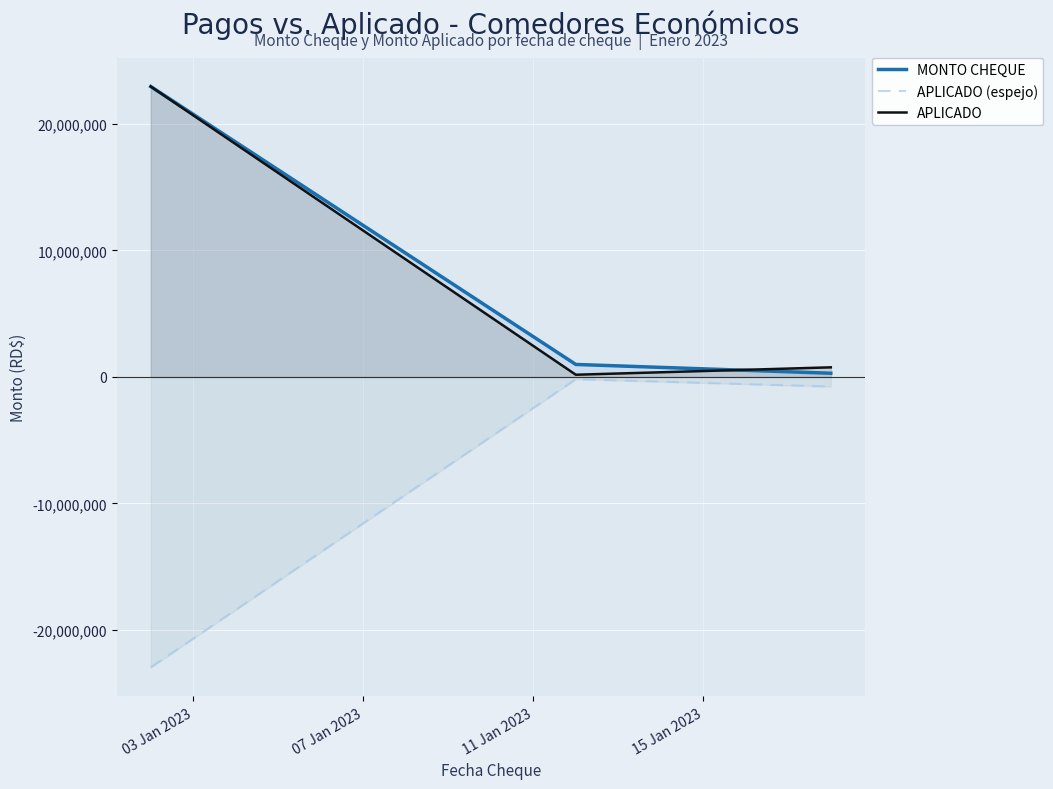

What is the maximum value shown in the chart?

22963773.7